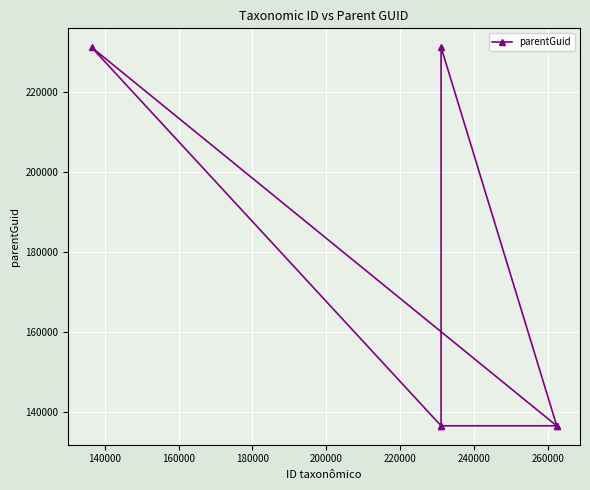

Count the values in the range 136451 to 231177.

6